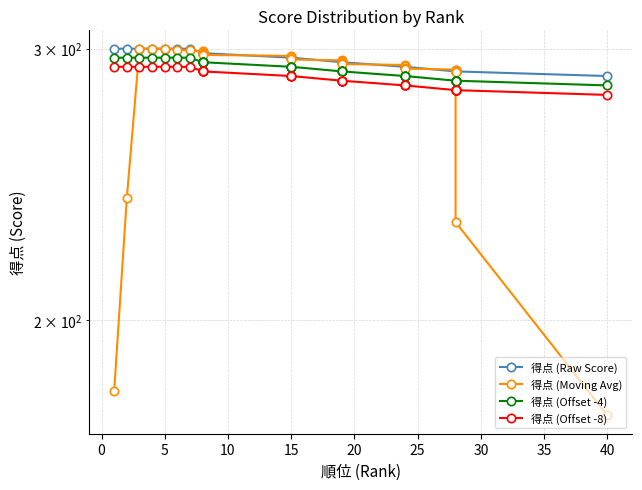

What is the minimum value shown in the chart?

173.6